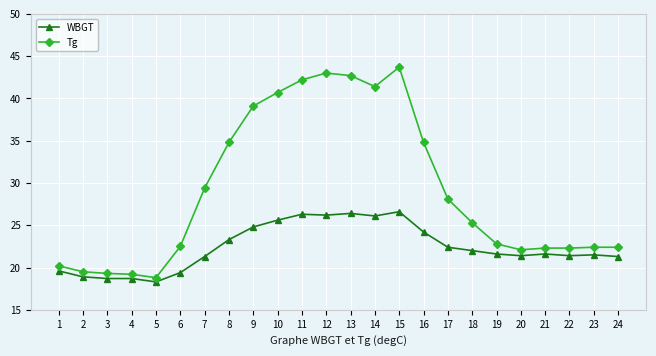

What is the smallest value displayed?

18.3